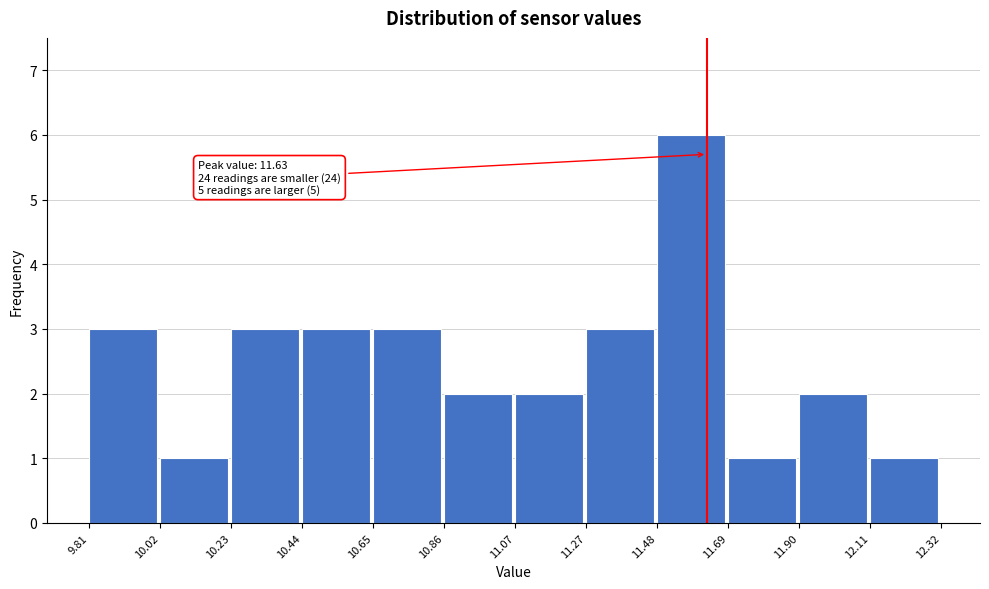

Which range on the x-axis has the tallest bar?

11.48 to 11.69